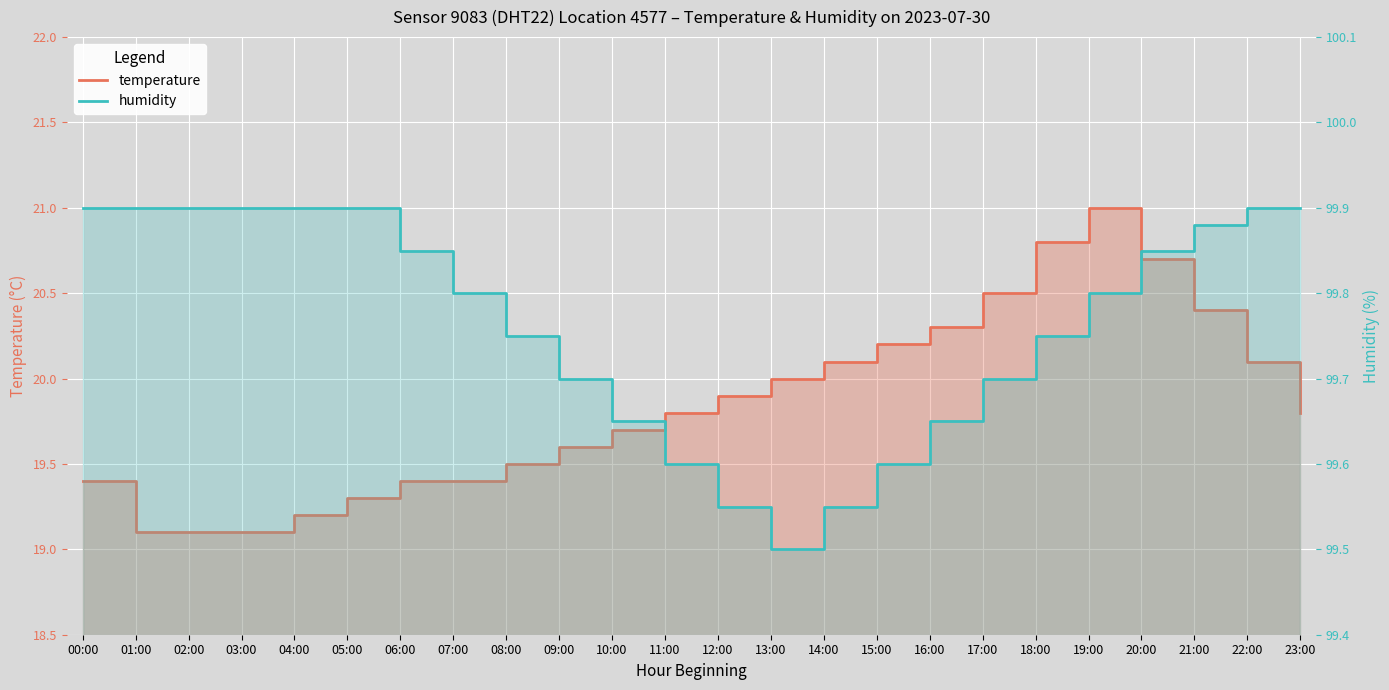

Is it true that temperature equals 34.6 at 00:00?

False